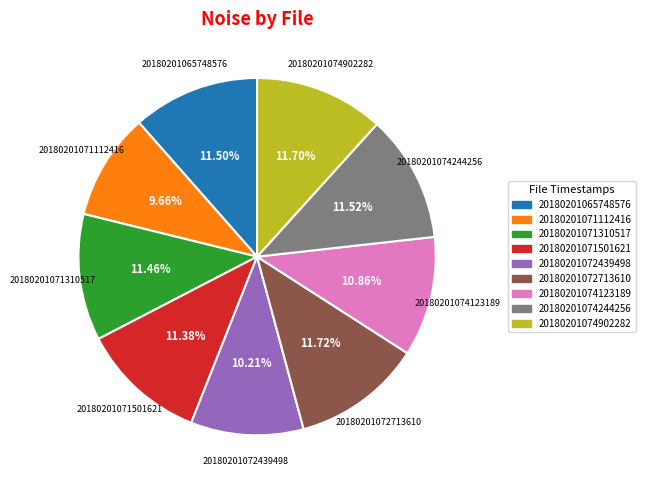

Is it true that 20180201071112416 is 10% of the pie?

True